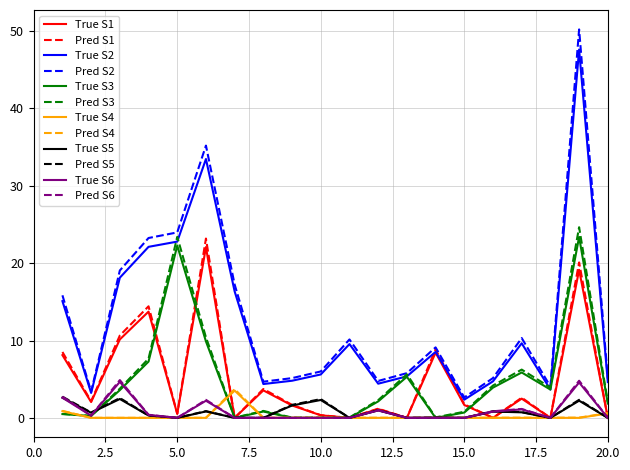

Which series has the largest range (max minus min)?

Pred S2